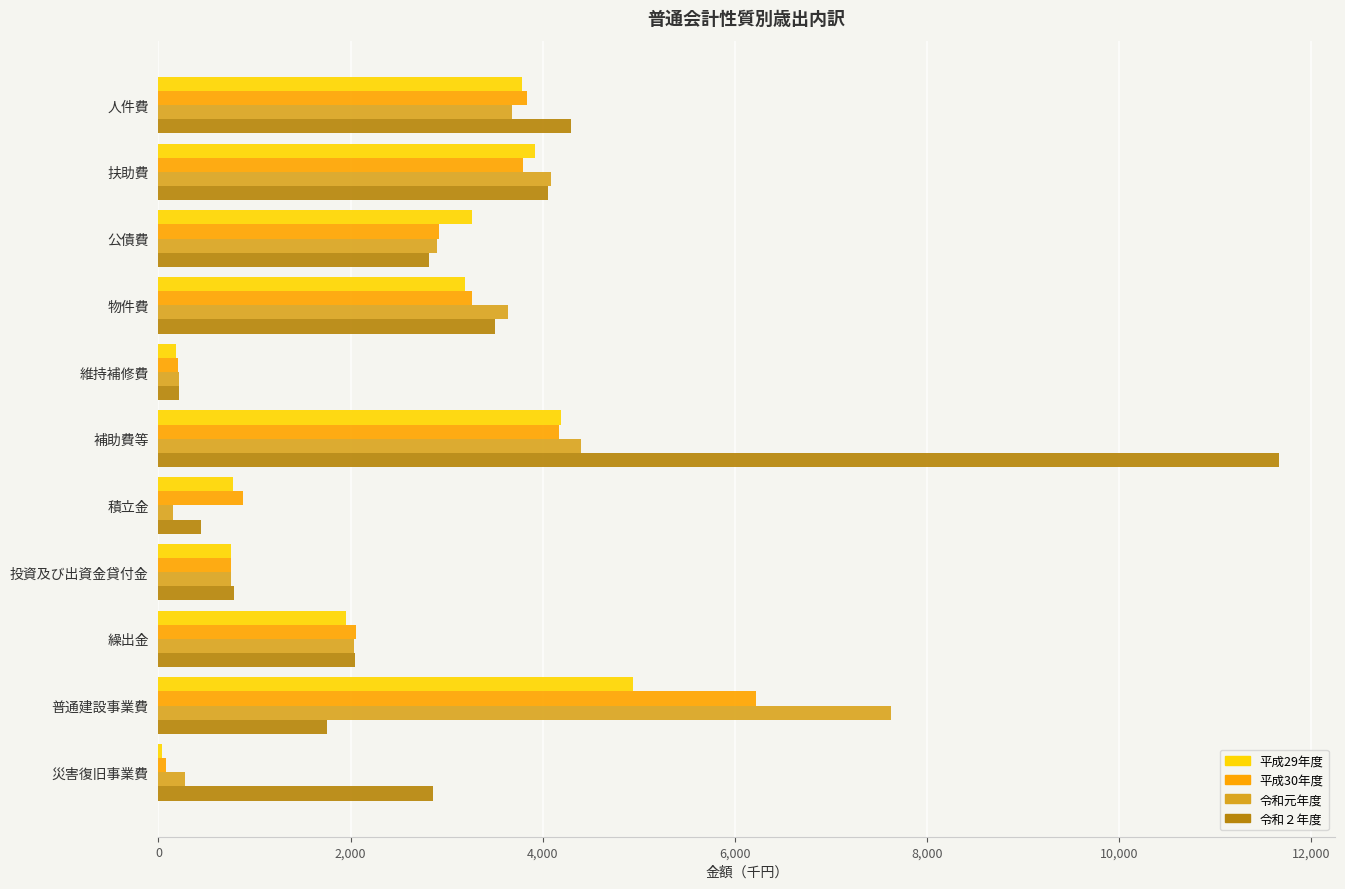

What is the maximum value for 平成30年度?

6223.4